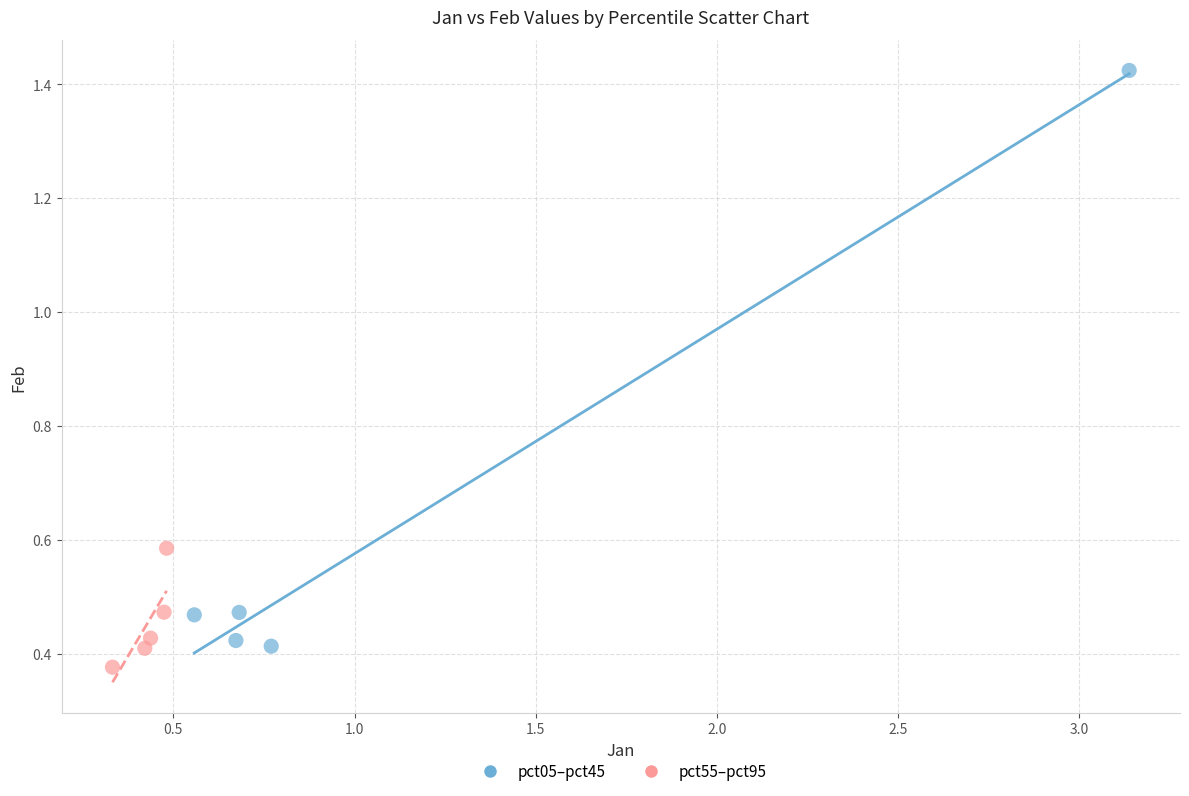

Which series has the widest spread of Y values?

pct05–pct45